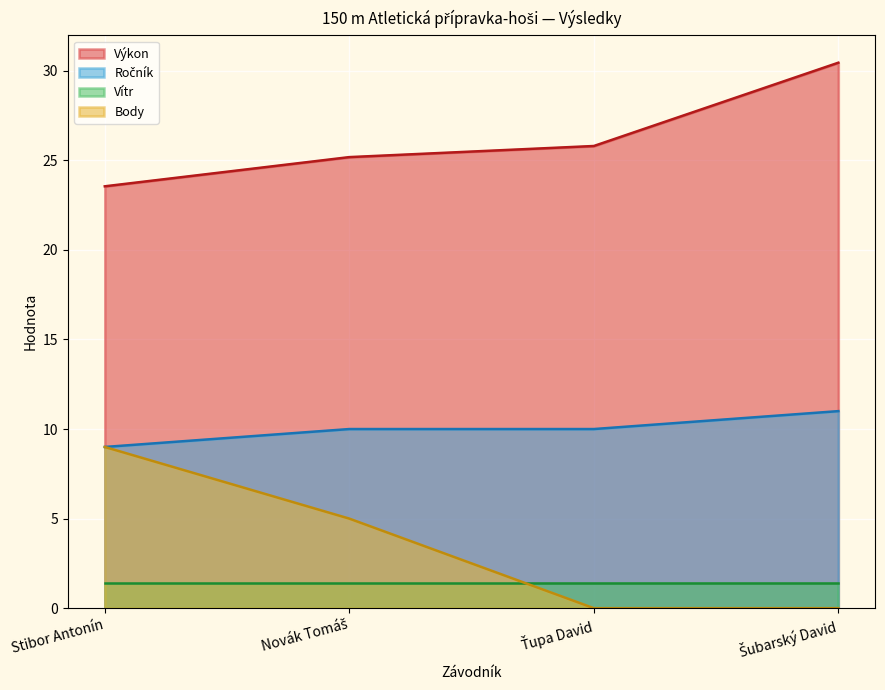

The value of Body at Stibor Antonín is 9.0. True or false?

True